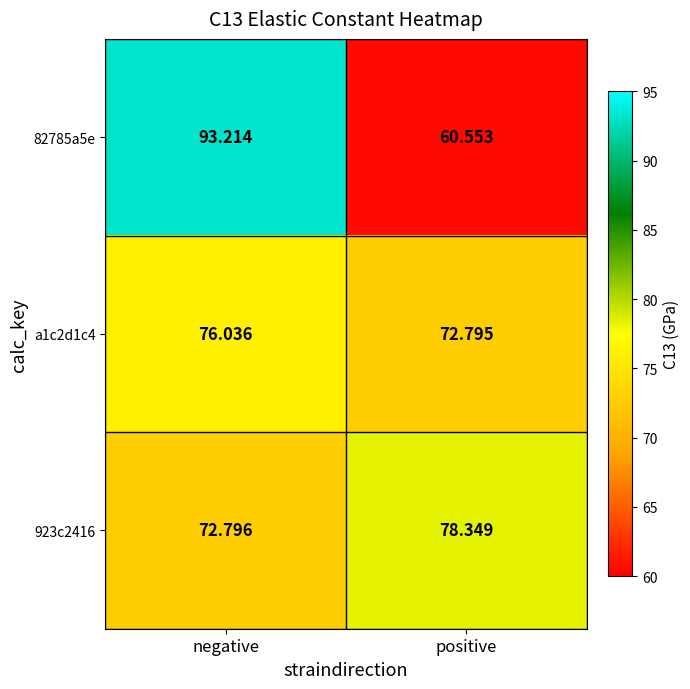

Rank the categories by a1c2d1c4 value from lowest to highest.

positive, negative